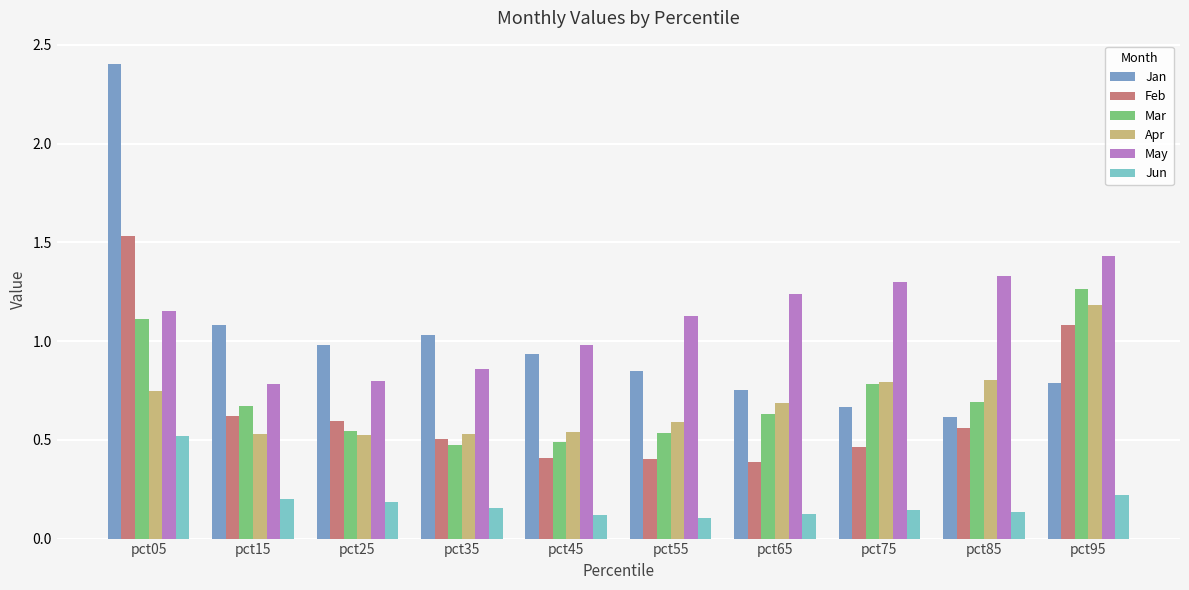

Where is May nearest to the value 1?

pct45